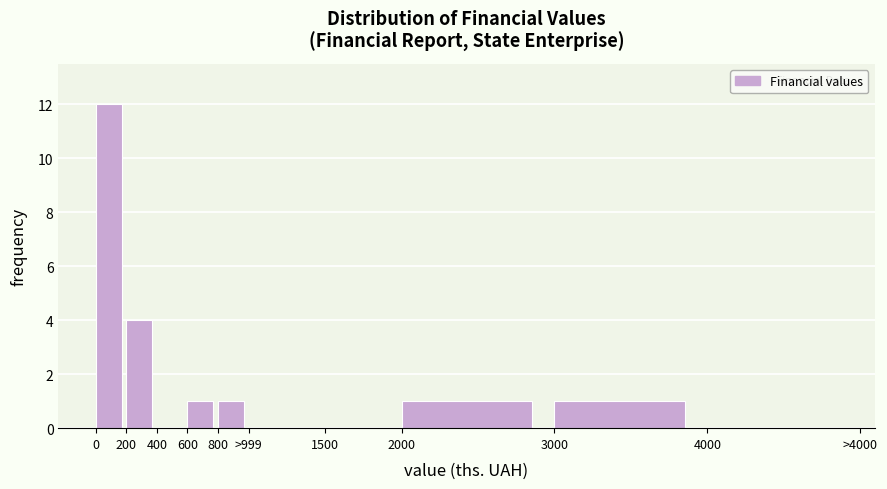

Reading left to right, list all the values displayed in this chart.

0=12	200=4	400=0	600=1	800=1	>999=0	1500=0	2000=1	3000=1	4000=0